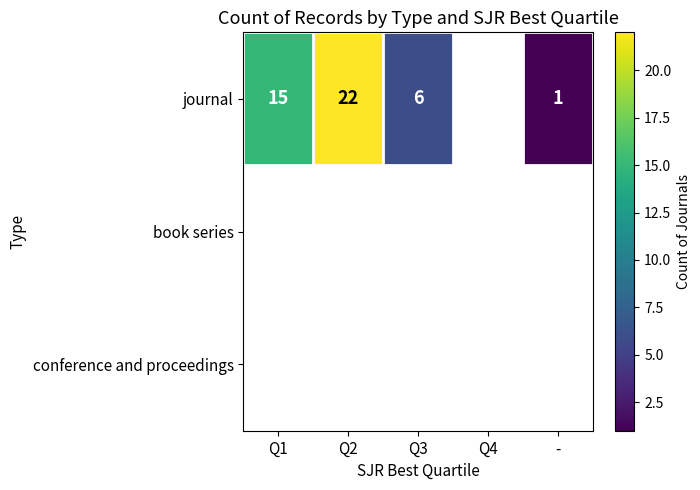

Is it true that journal equals 1 at -?

True